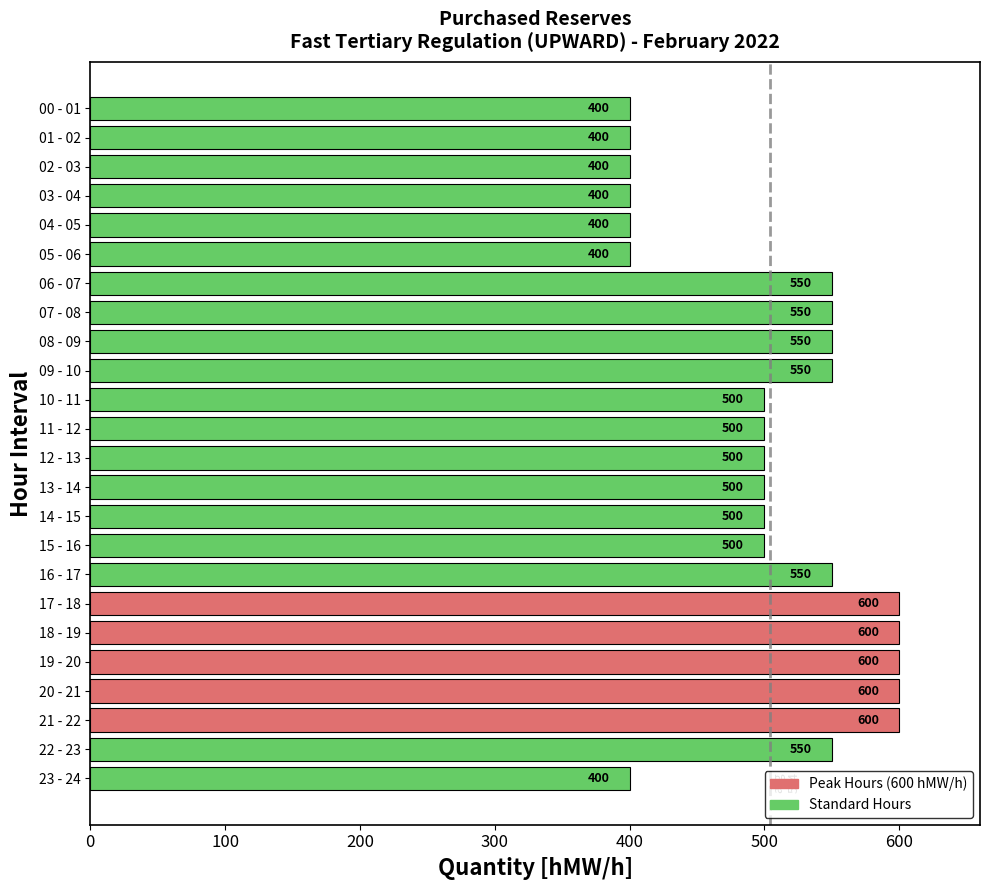

What is the difference between the second highest and minimum values?

200